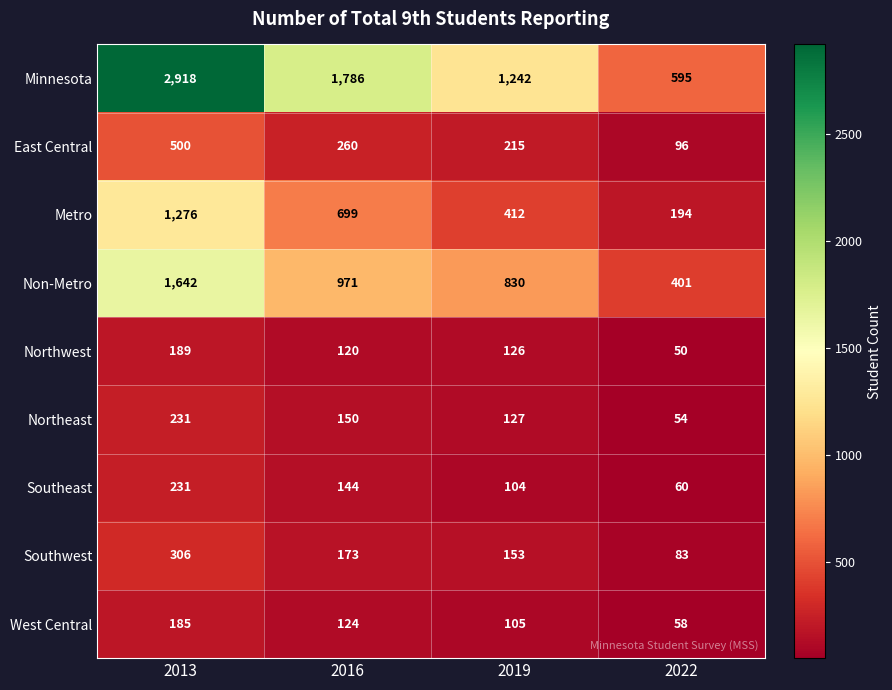

What is the minimum value shown in the chart?

50